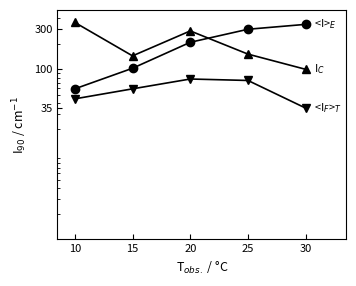

What is the maximum value shown in the chart?

356